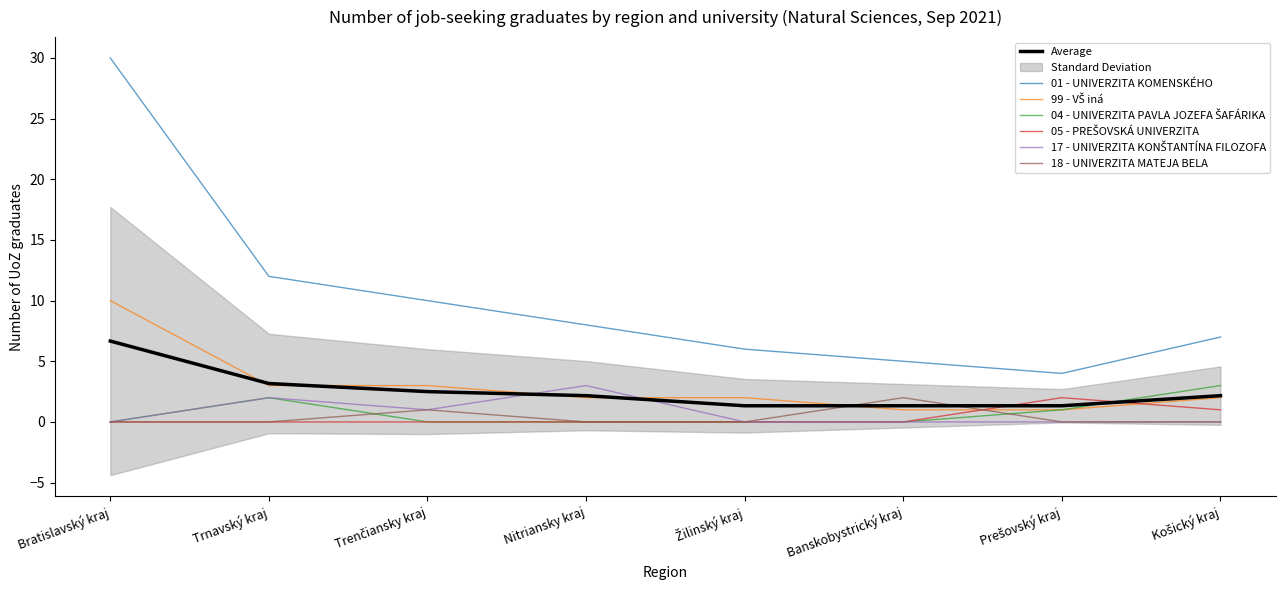

How many lines are shown in the chart?

6